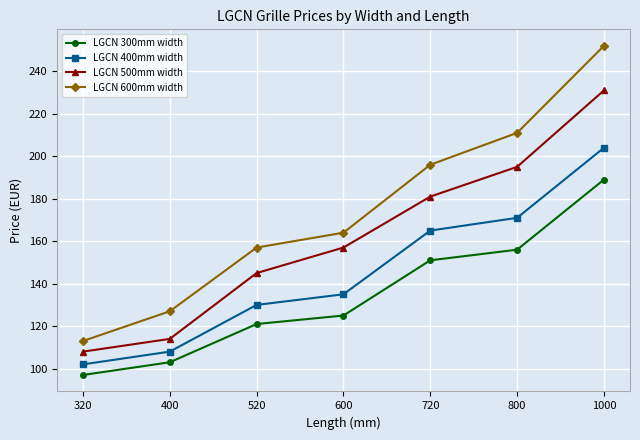

What is the approximate value of LGCN 300mm width at 400?

103